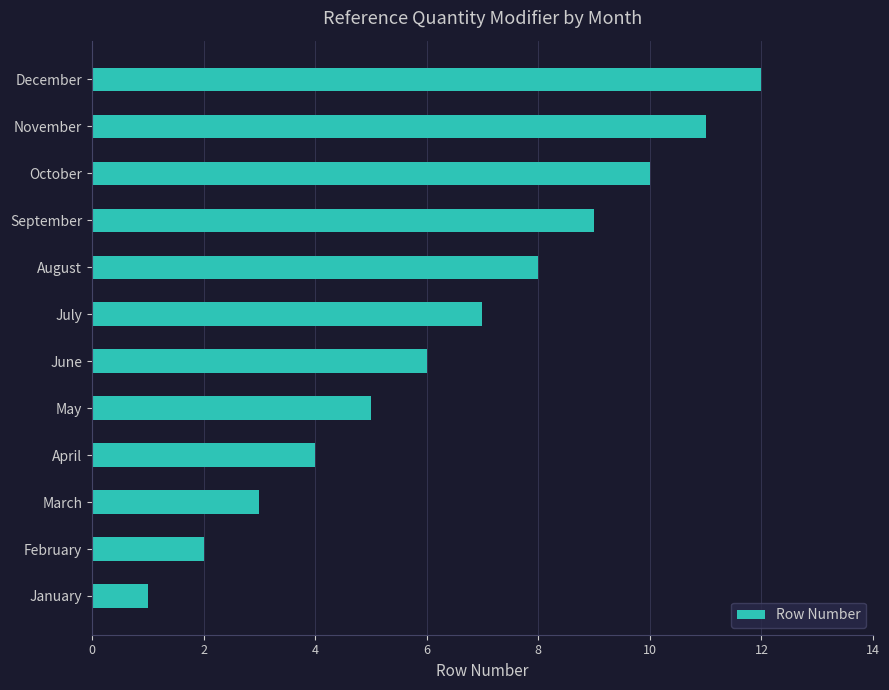

What is the change in value from August to October?

+2